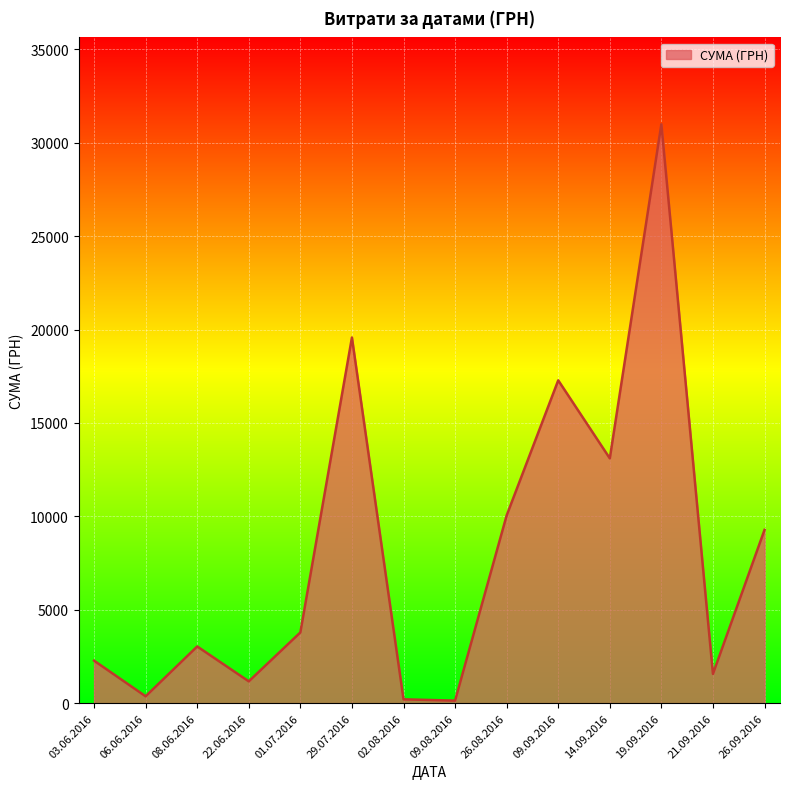

What is the sum of all values?

112814.0